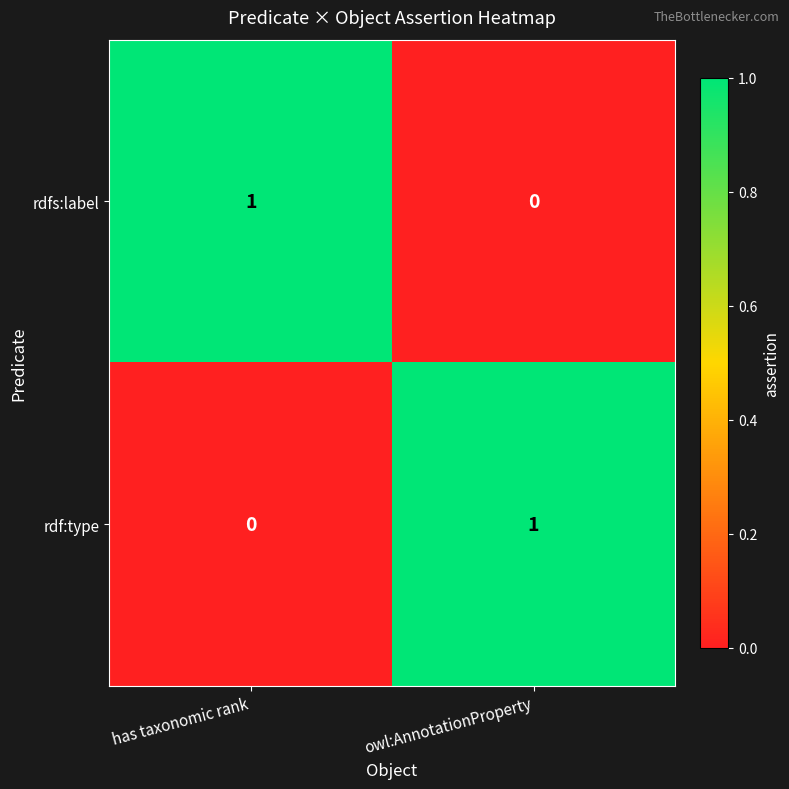

Is the value of rdf:type at has taxonomic rank greater than the value of rdfs:label at has taxonomic rank?

No